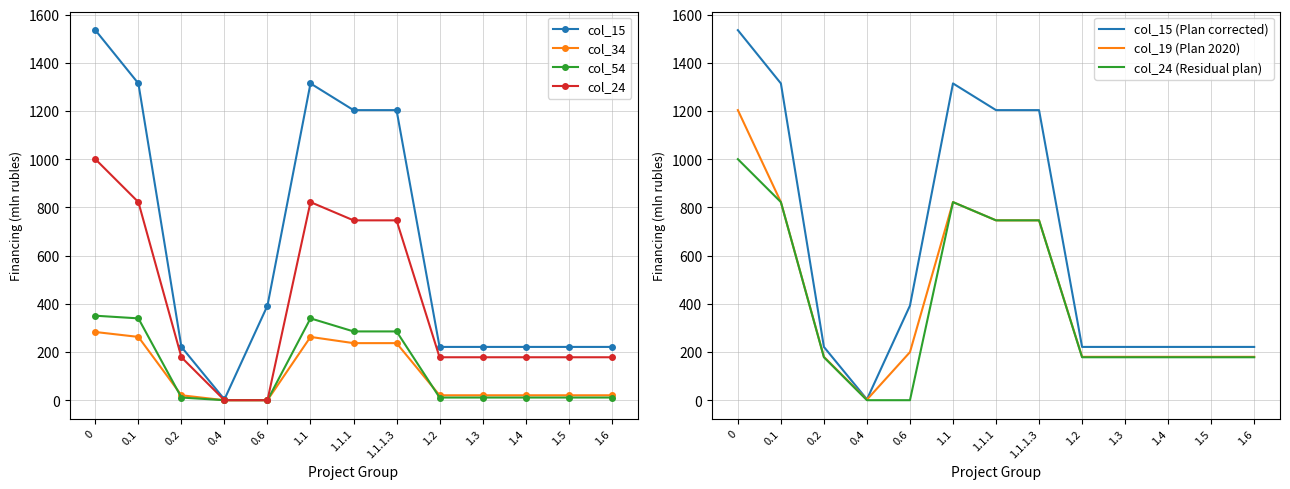

True or false: col_34 and col_24 cross at least once.

False